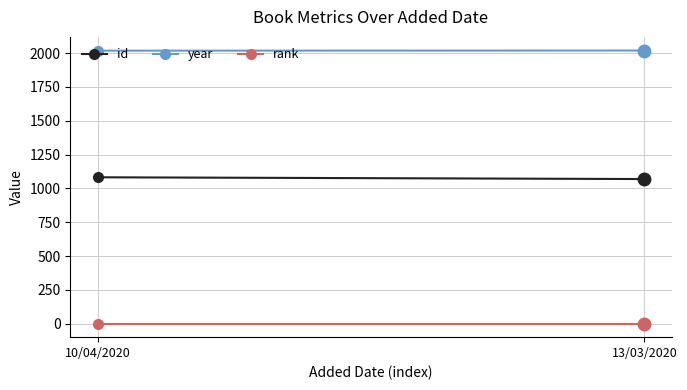

What is the difference between the year values at 13/03/2020 and 10/04/2020?

1